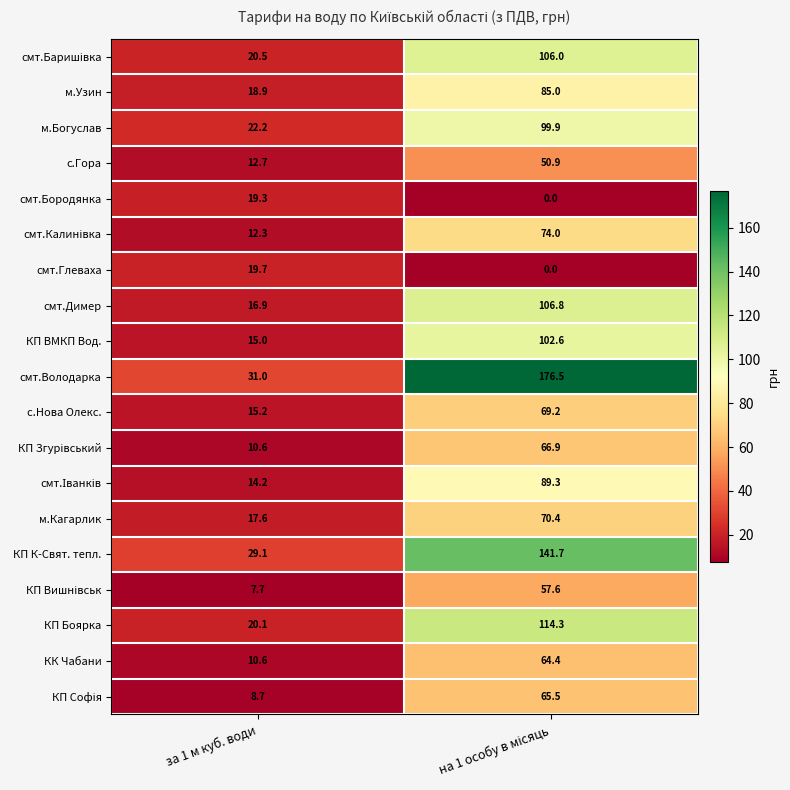

What is the average value of the смт.Володарка series?

103.8